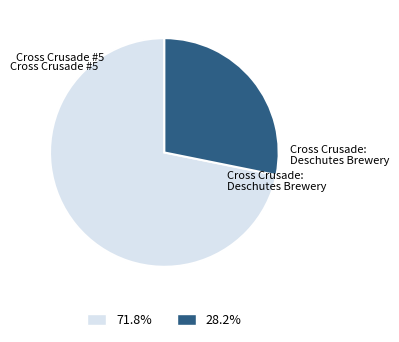

Is there any slice that represents more than half of the pie?

Yes